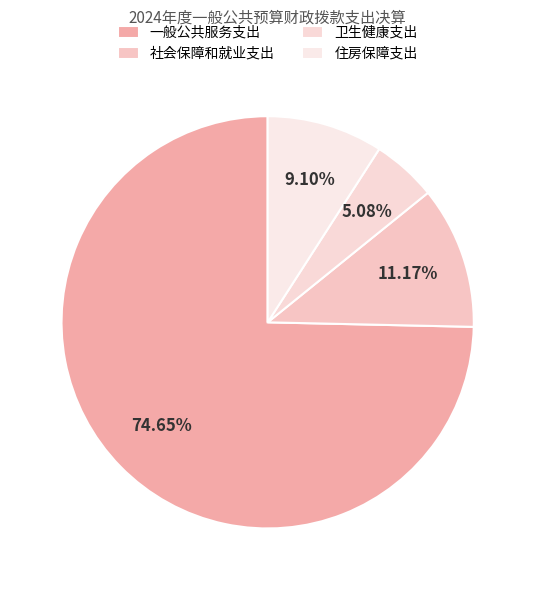

How many segments does this pie chart have?

4